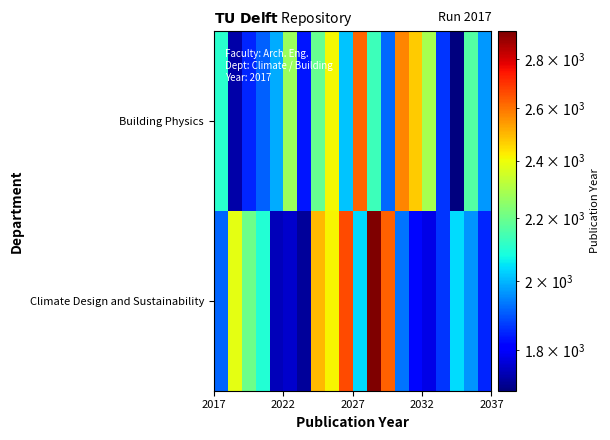

What is the smallest value displayed?

1693.3